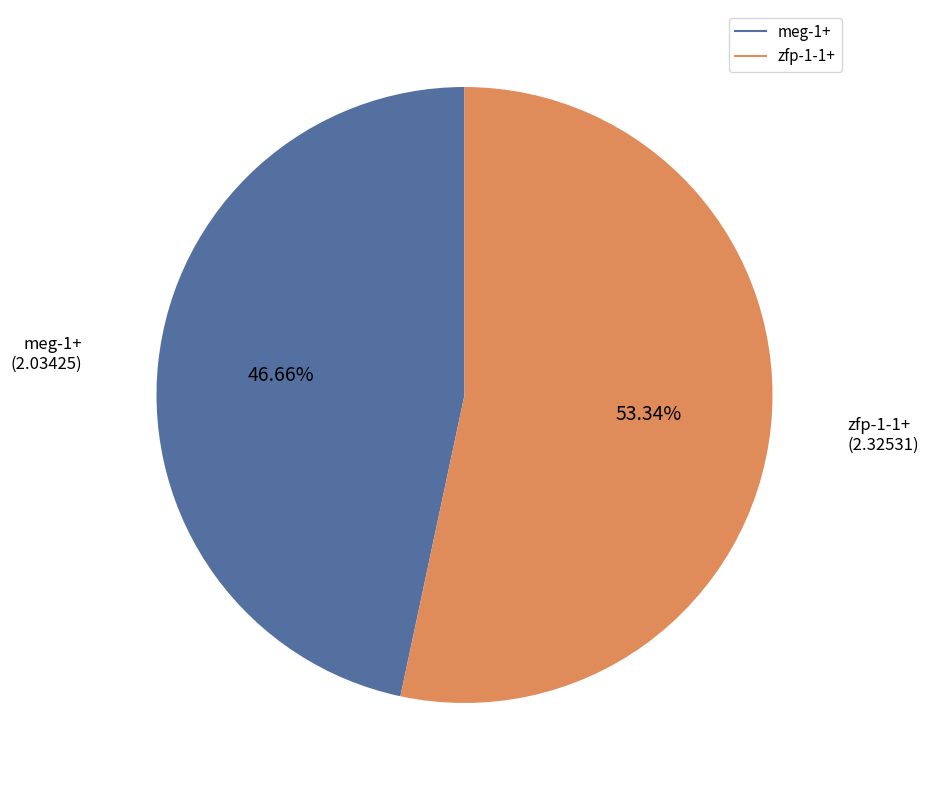

Which slice is the smallest?

meg-1+